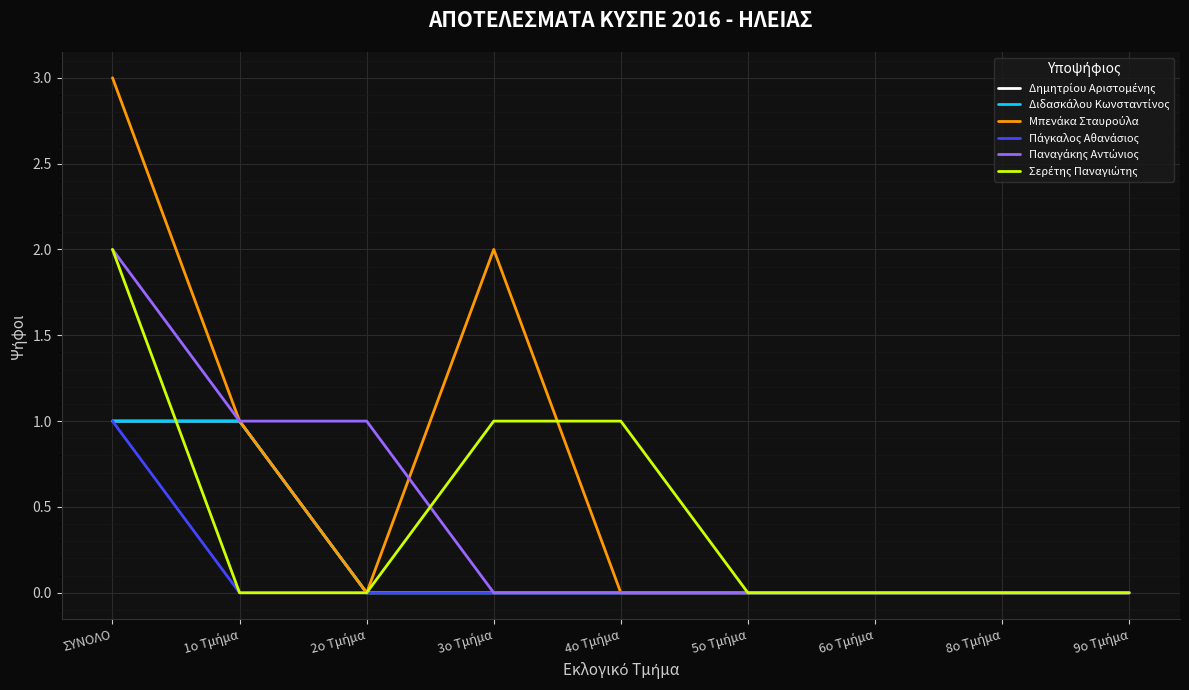

Which series has the largest total across all categories?

Μπενάκα Σταυρούλα